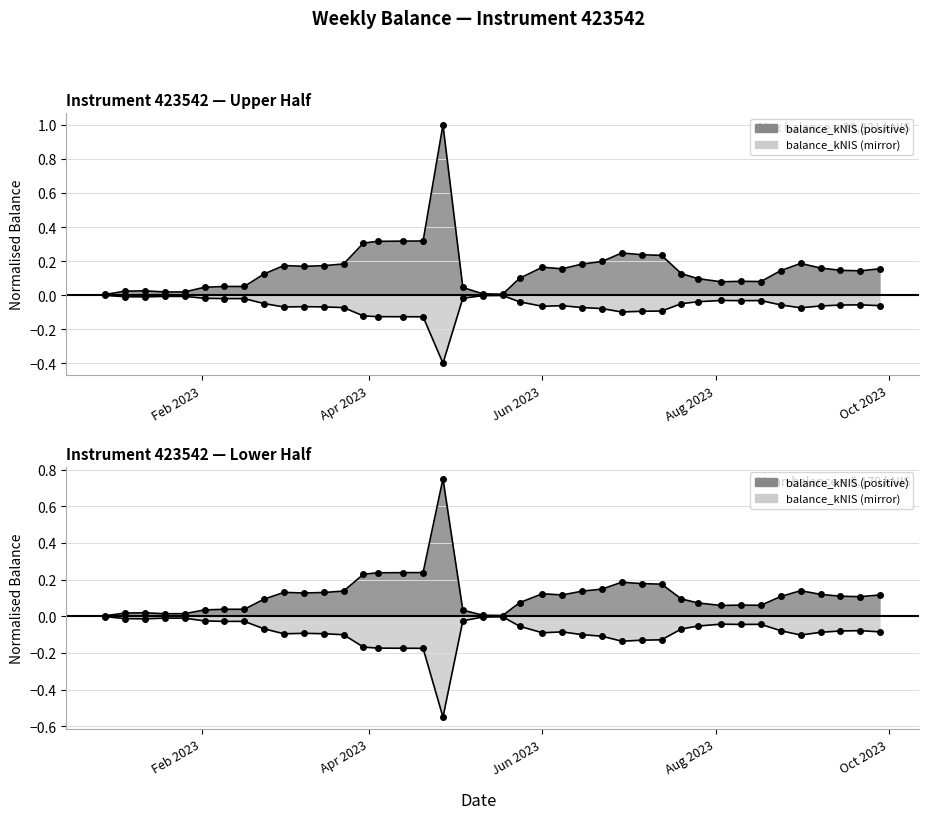

At which label is the value closest to 0?

2022-12-29